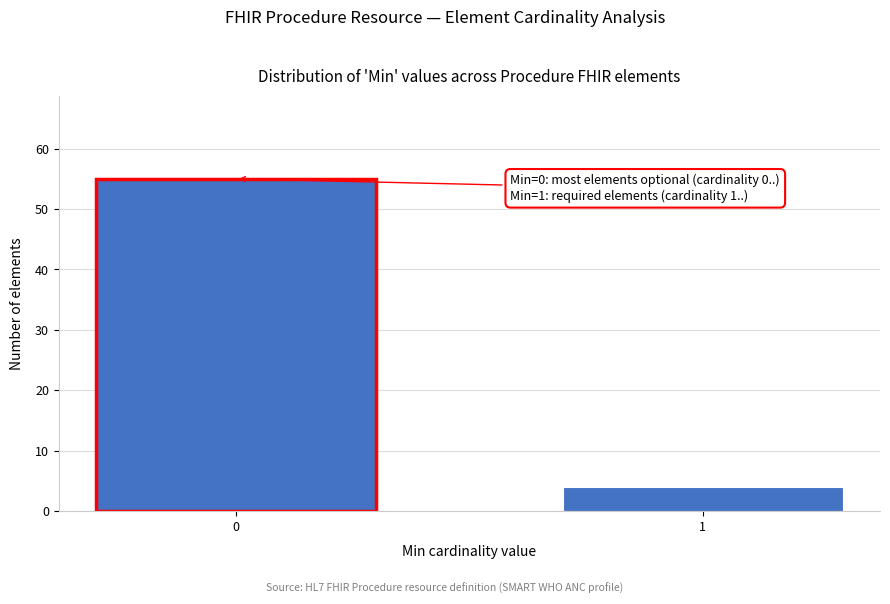

Reading right to left, extract all data points from this chart.

4	55